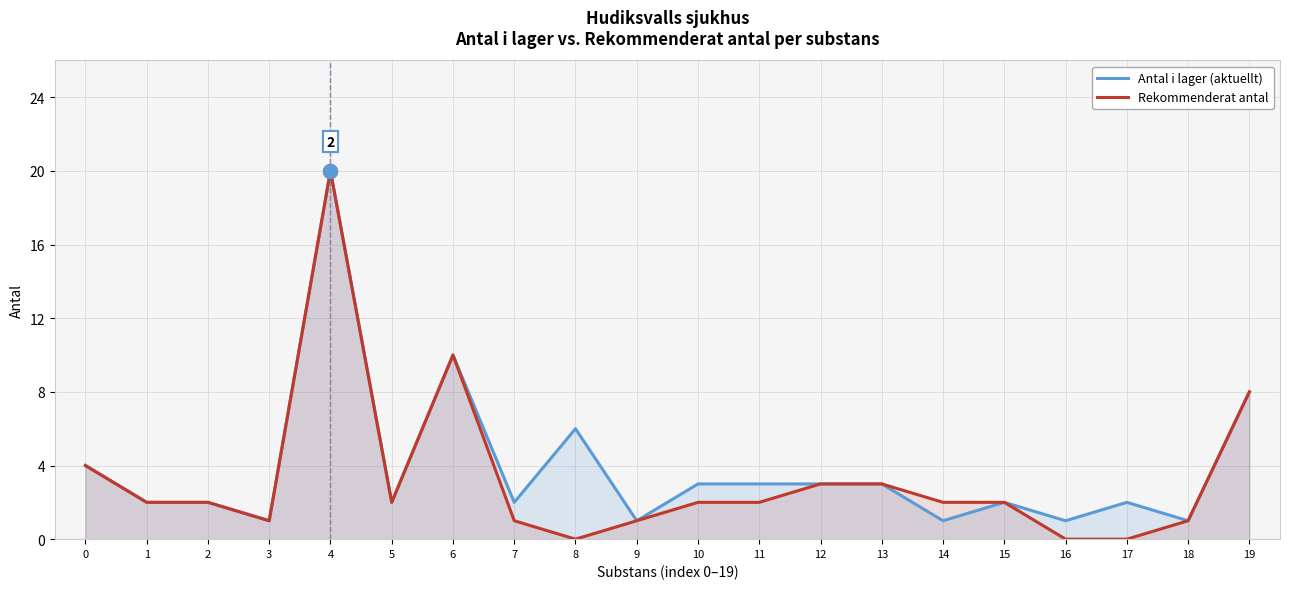

True or false: Antal i lager and Rekommenderat antal intersect in this chart.

False